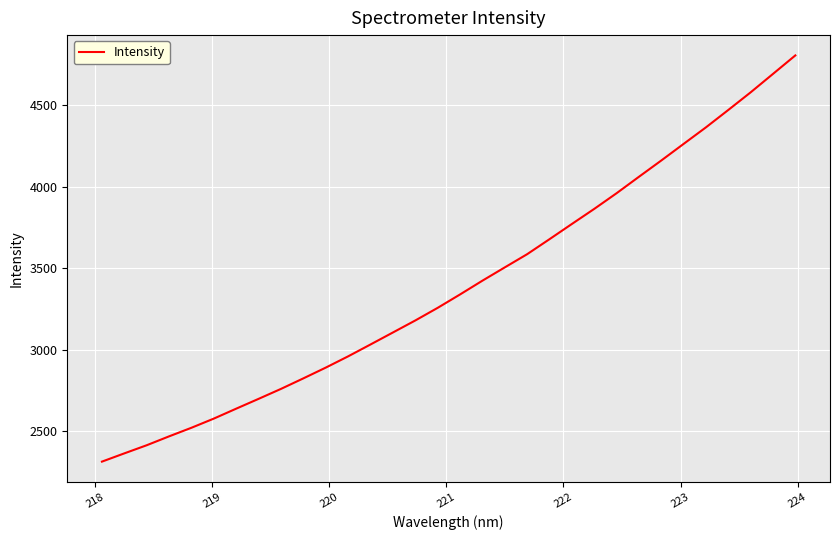

How many distinct data groups are displayed?

1